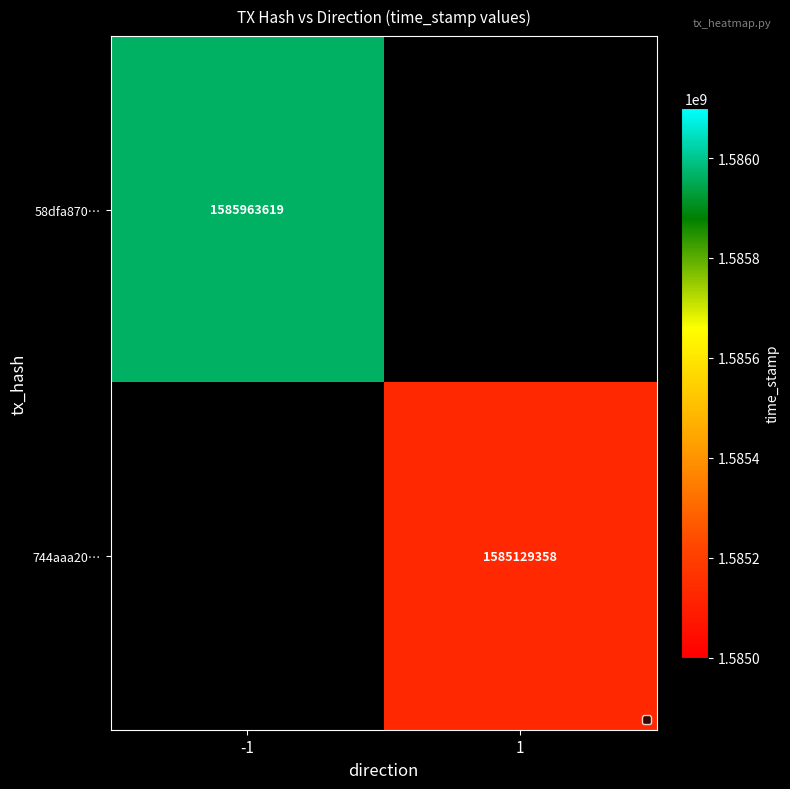

At which label does 744aaa20… reach its minimum?

-1